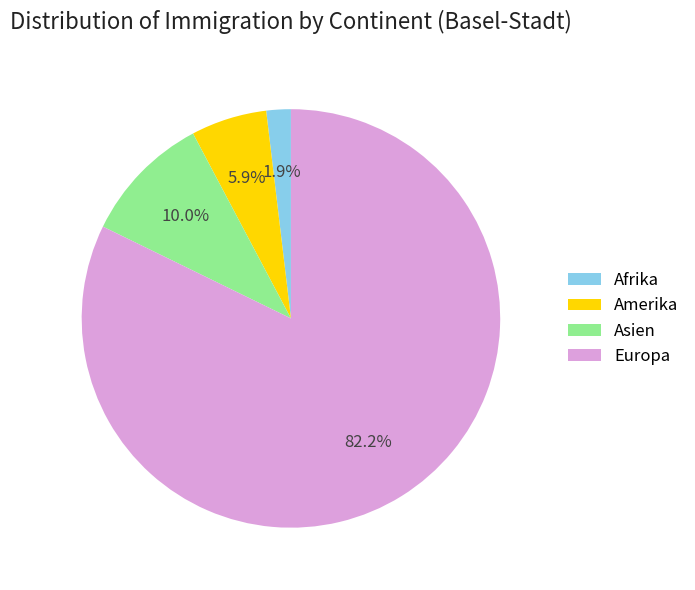

Does Afrika account for over 50% of the chart?

No